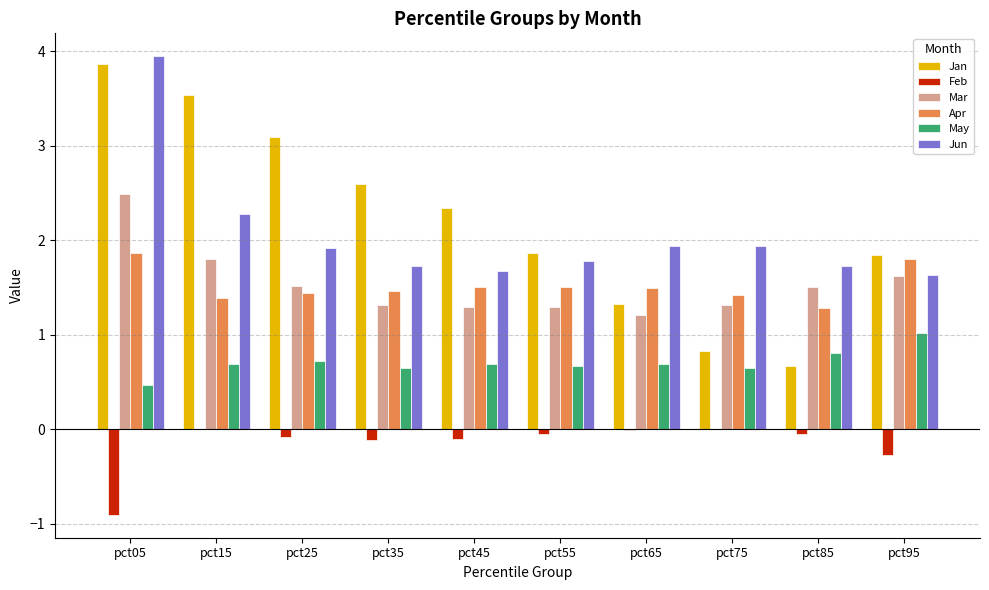

Which series has the widest spread of values?

Jan